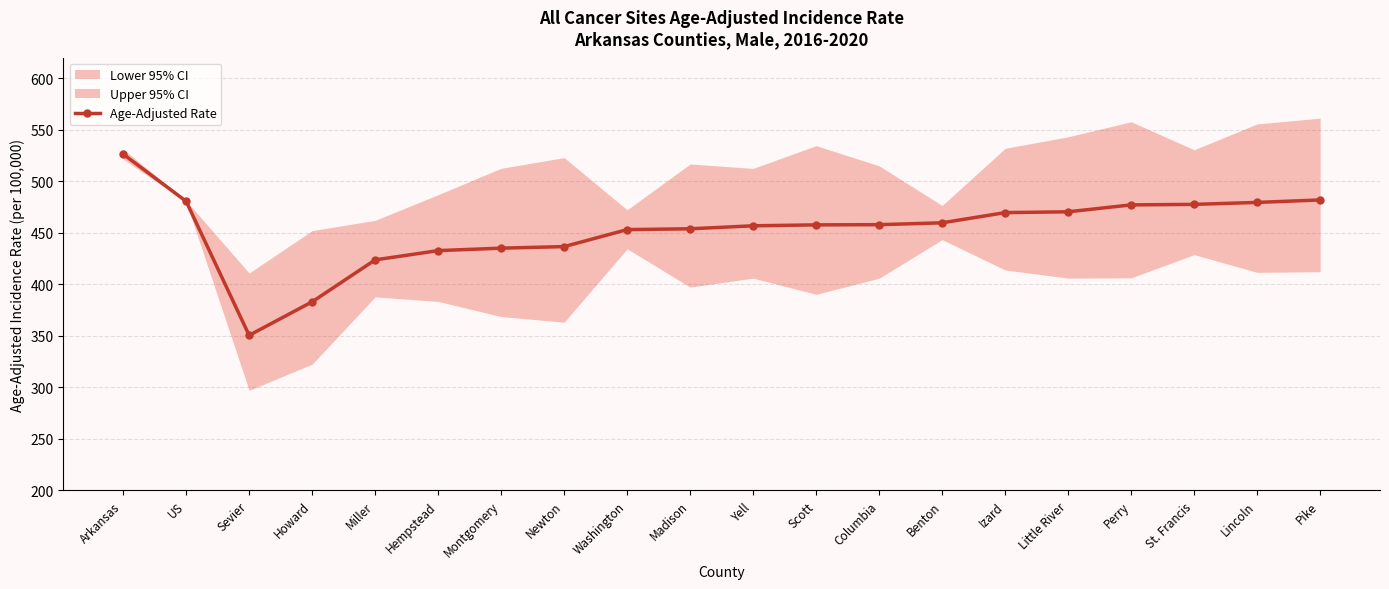

Reading left to right, what are all the values shown in this chart?

Arkansas=526.4	US=480.6	Sevier=350.5	Howard=383.0	Miller=423.7	Hempstead=432.7	Montgomery=435.1	Newton=436.6	Washington=453.1	Madison=453.9	Yell=456.8	Scott=457.7	Columbia=457.9	Benton=459.7	Izard=469.6	Little River=470.4	Perry=477.1	St. Francis=477.6	Lincoln=479.5	Pike=481.9